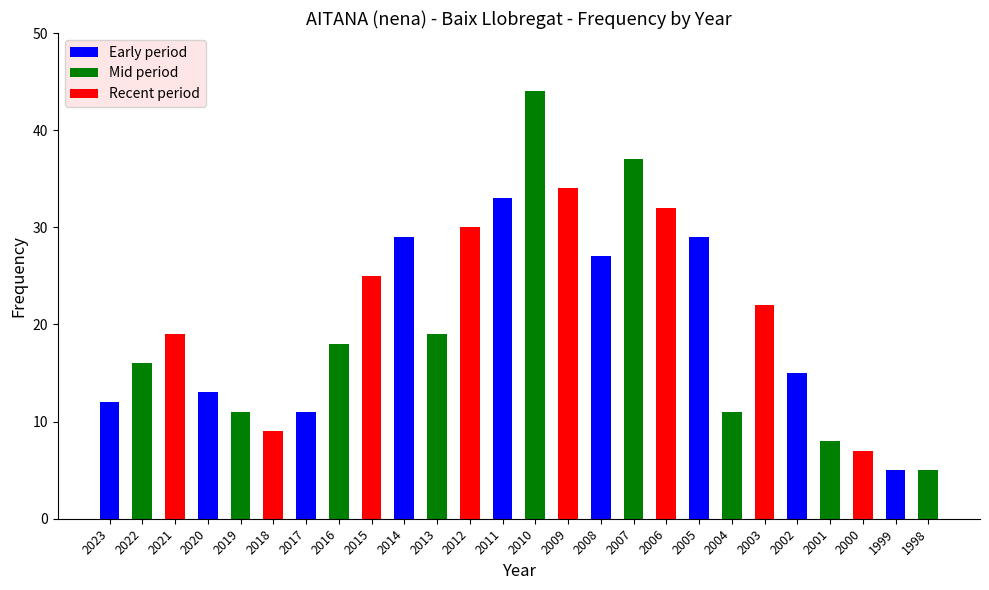

Between 2002 and 2017, which is larger?

2002